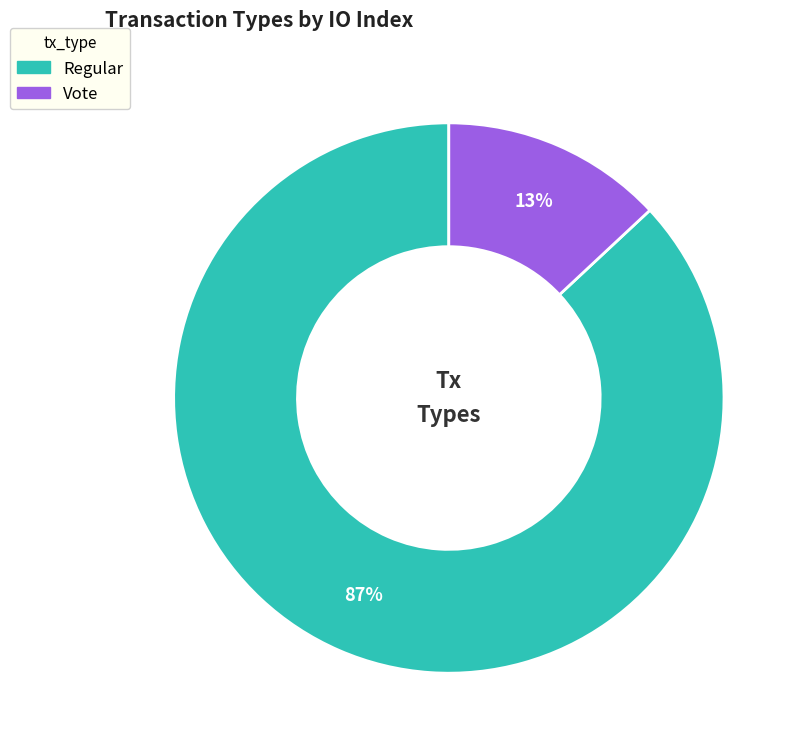

To the nearest percent, what is the combined percentage of Regular and Vote?

100%